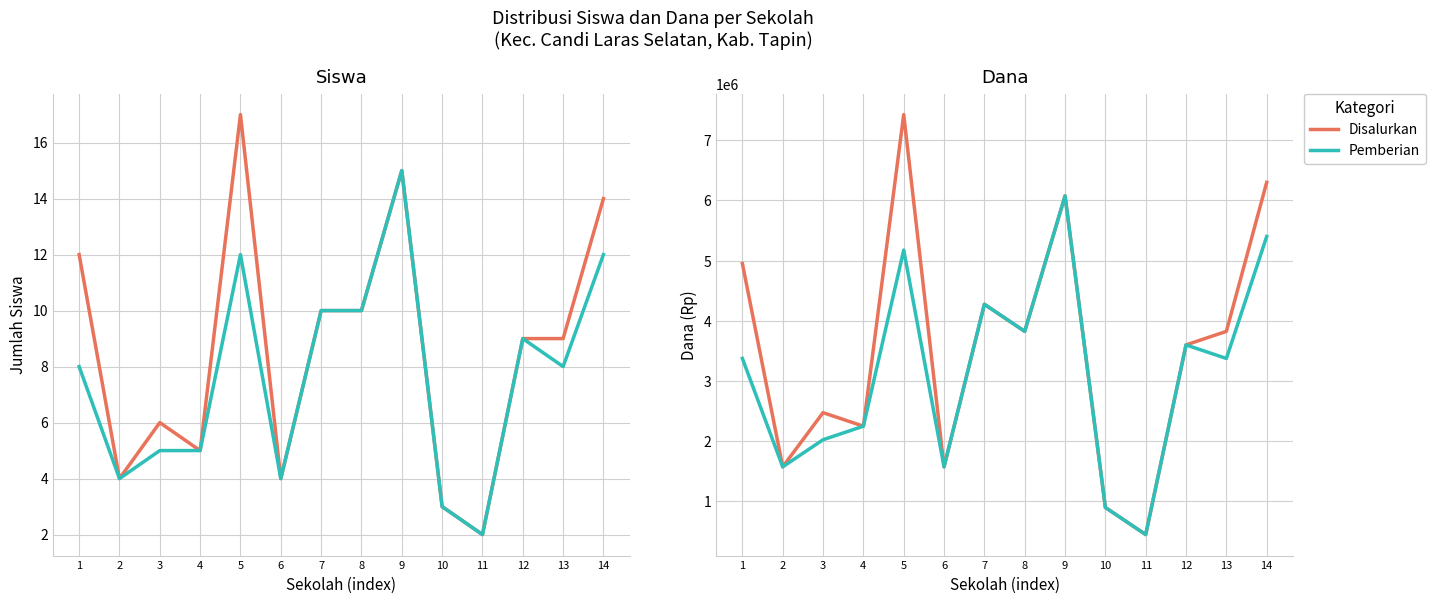

What is the smallest value displayed?

2